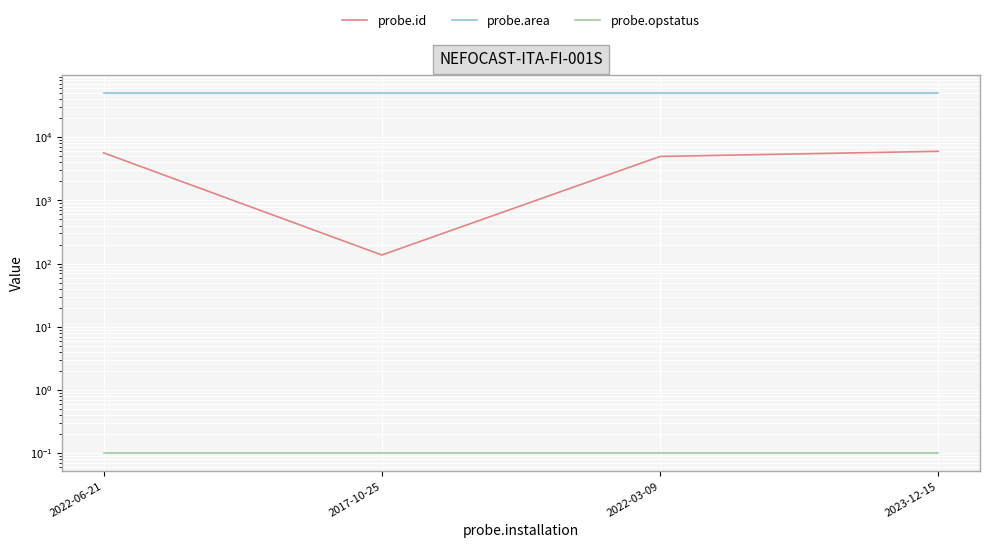

What is the label of the 1st point from the left?

2022-06-21